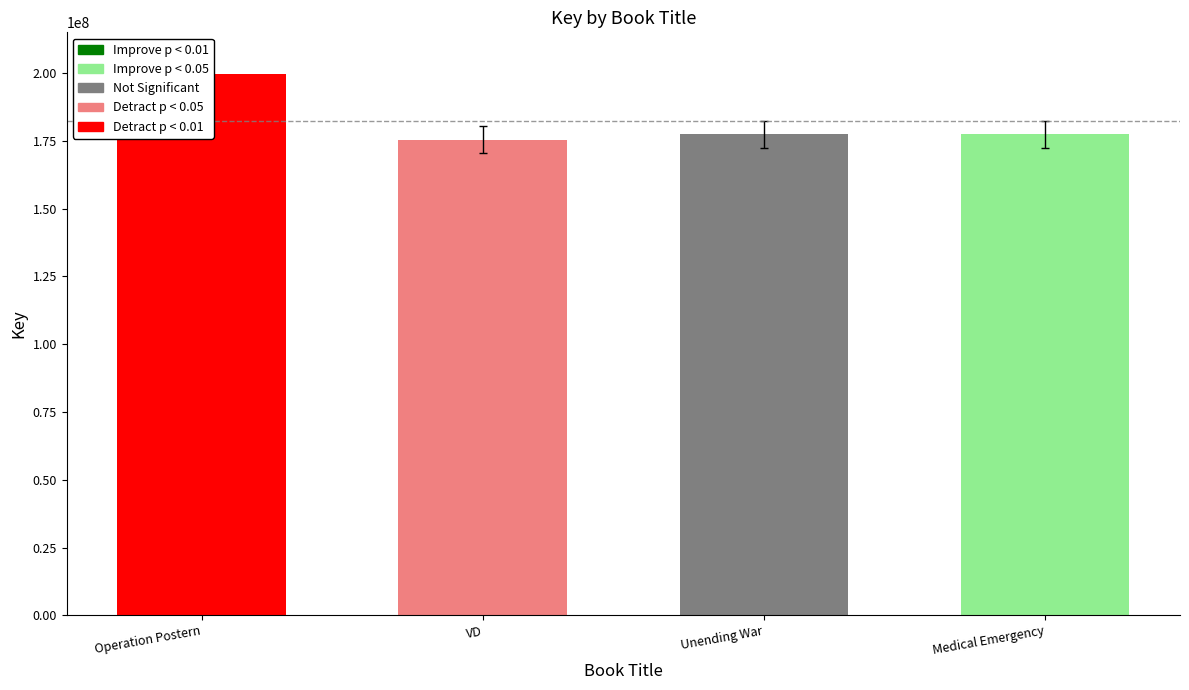

True or false: the data shows 306463125 at Unending War.

False